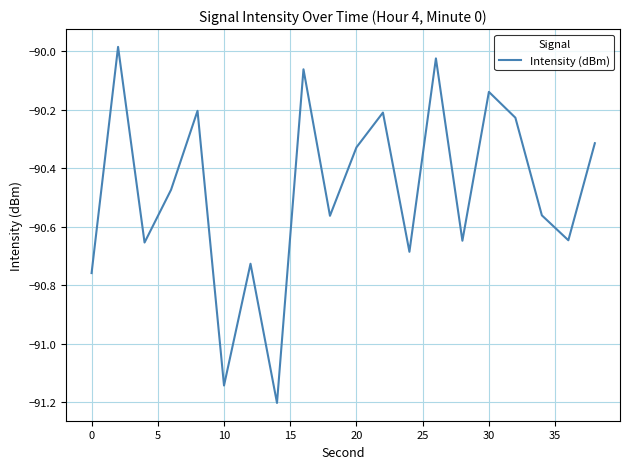

What is the smallest value displayed?

-91.2